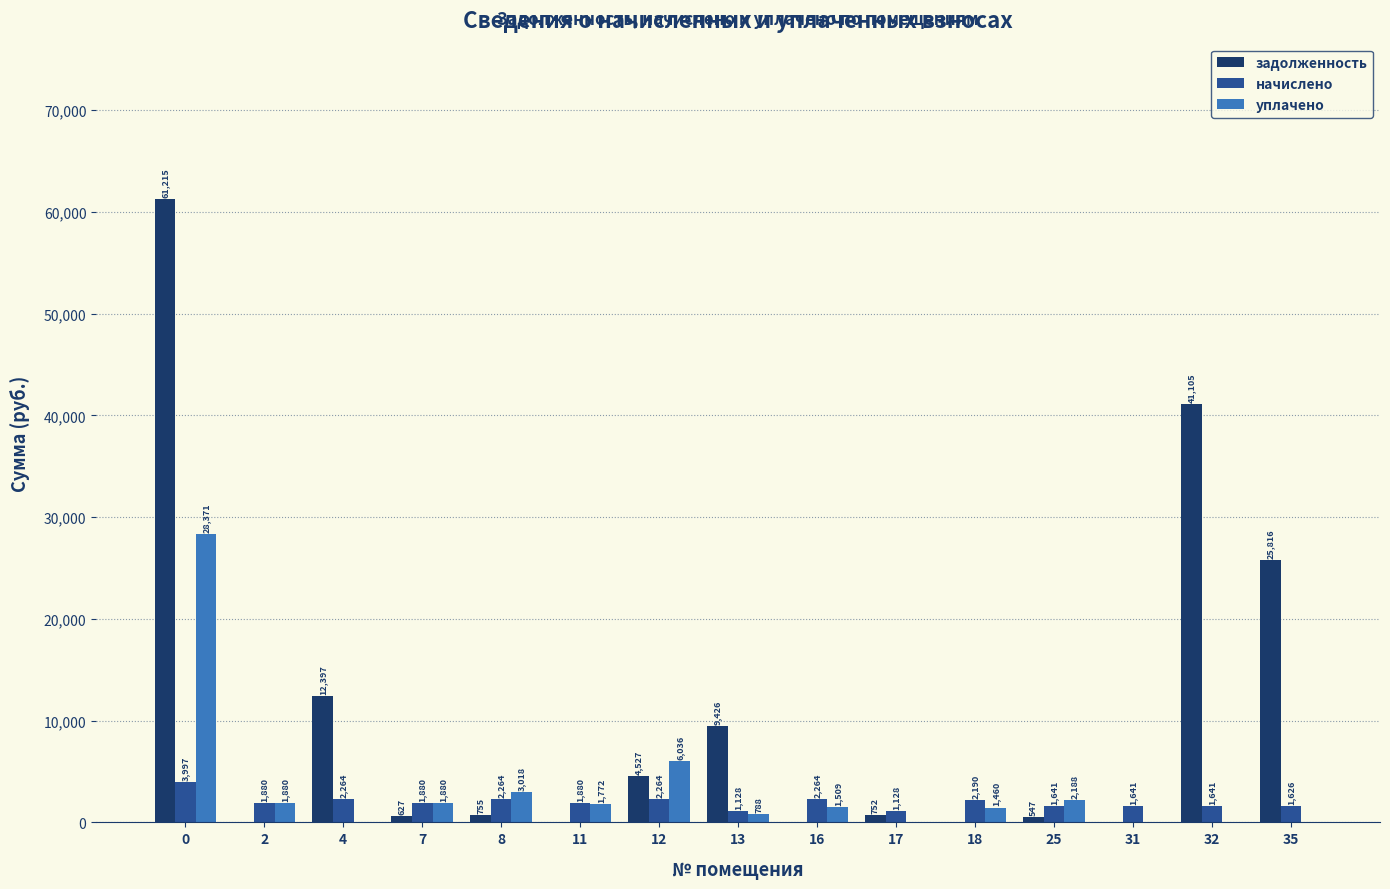

What is the average value of the уплачено series?

3260.2